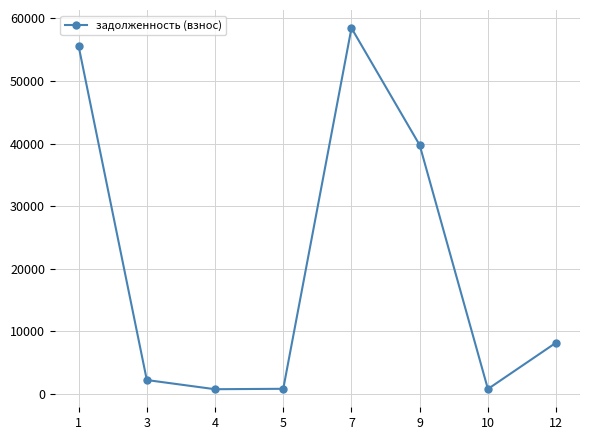

At which label does the data first exceed 8151?

1